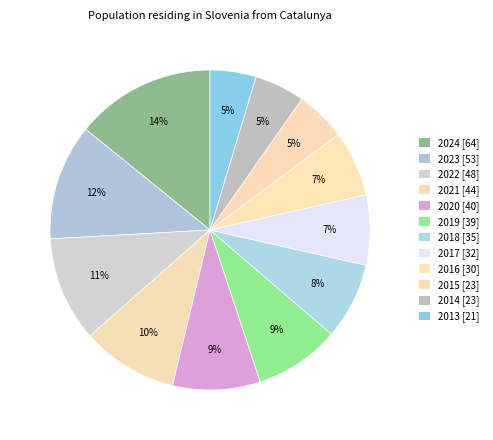

Count the number of slices in the pie.

12